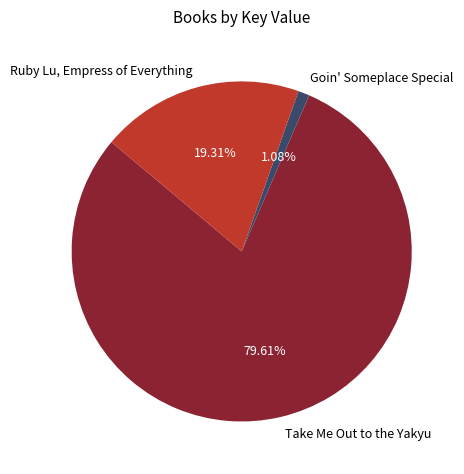

The Goin' Someplace Special slice represents 1% of the pie. True or false?

True